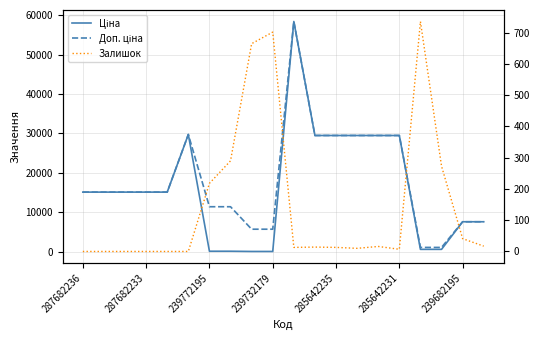

Count the number of categories in the chart.

20